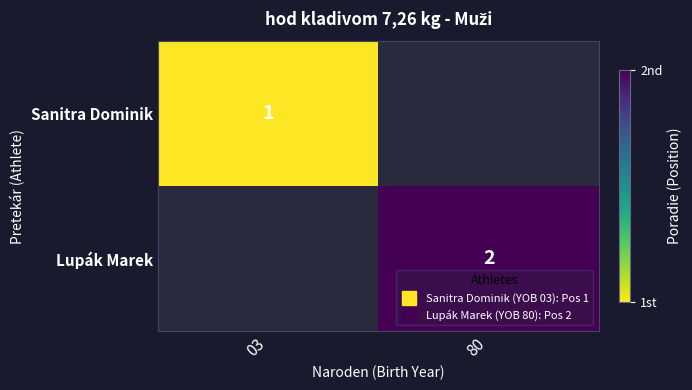

The value of Lupák Marek at 80 is 2.0. True or false?

True